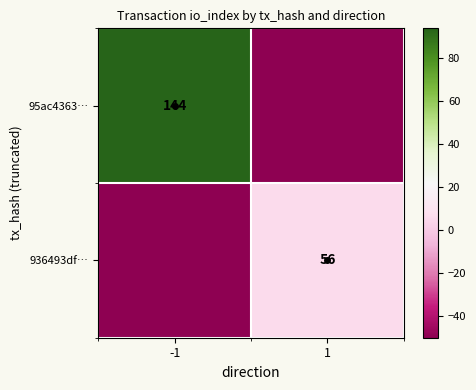

True or false: 95ac4363… has a value of 51 at -1.

False